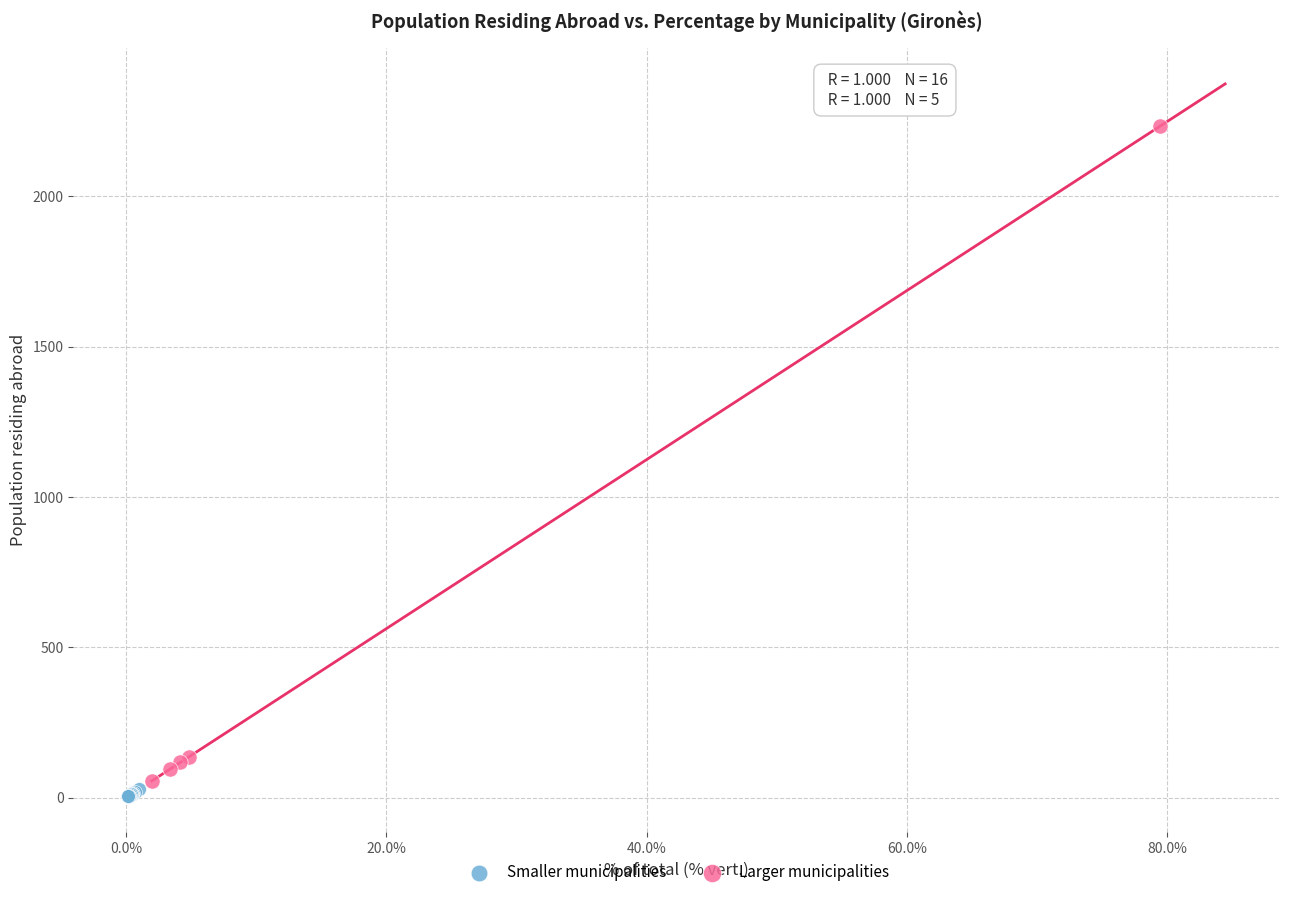

Which series has the widest spread of Y values?

Larger municipalities